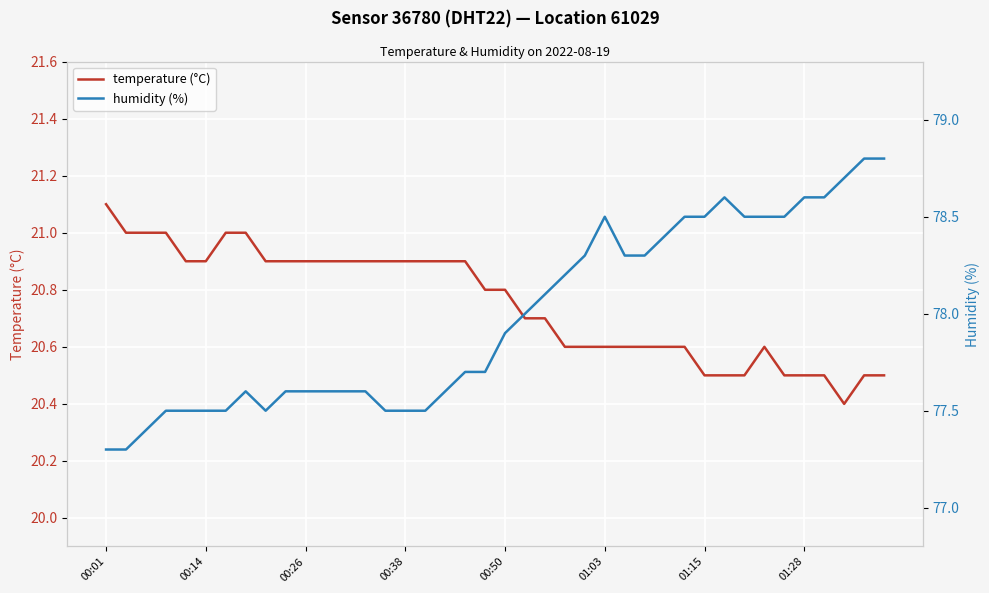

What is the difference between the maximum and minimum values in the temperature (°C) series?

0.7